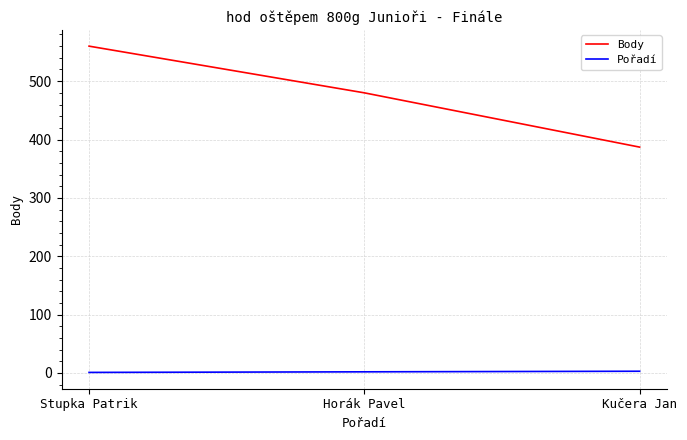

How many distinct data groups are displayed?

2